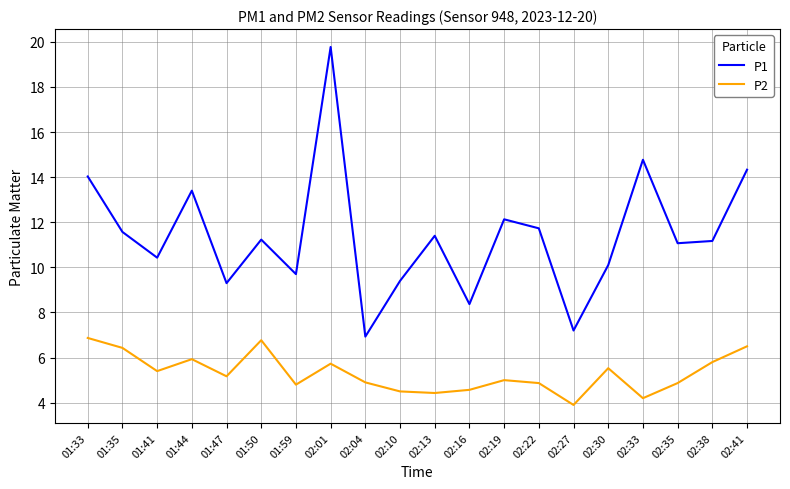

Is it true that P1 equals 11.2 at 02:38?

True